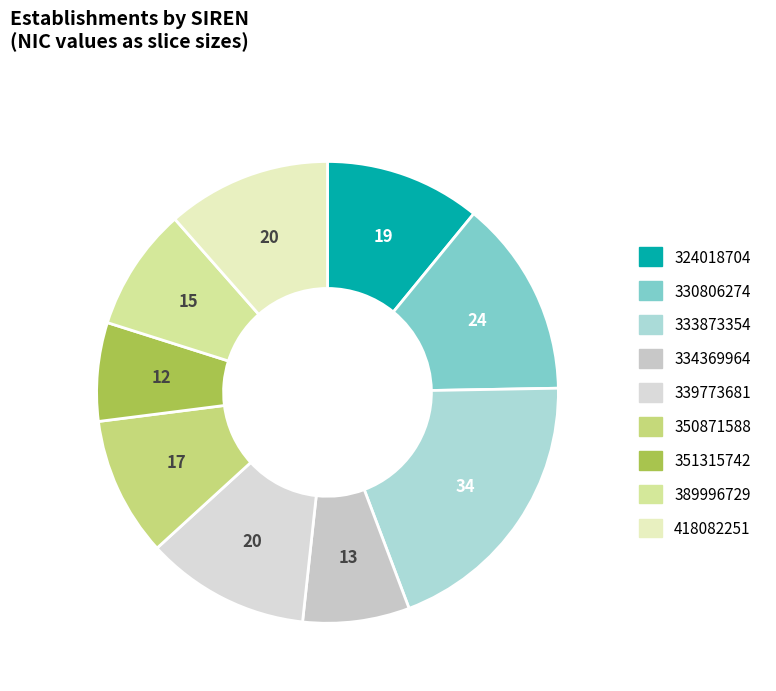

What is the ratio of the value at 330806274 to the value at 389996729?

1.6